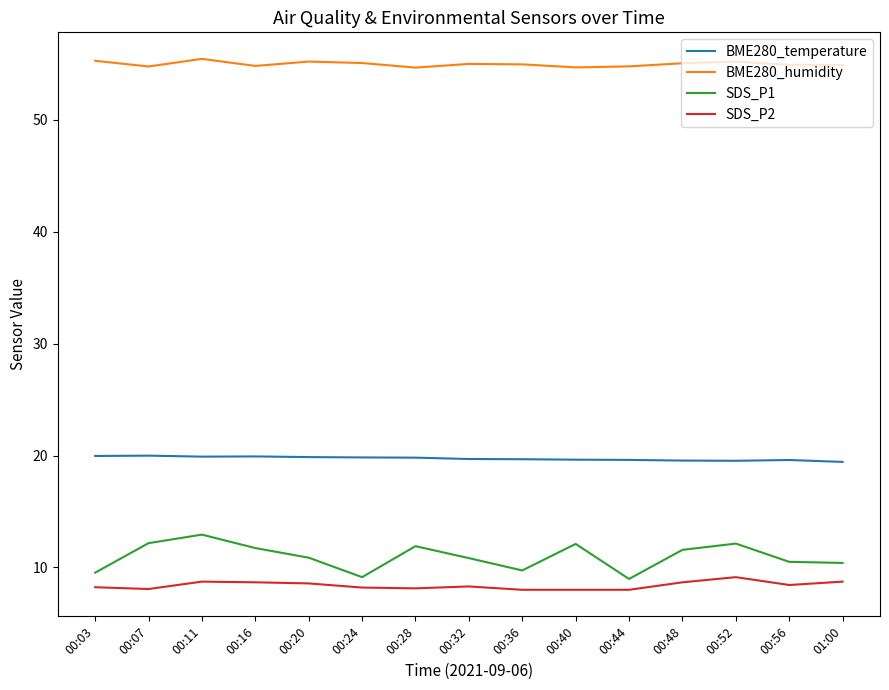

Which series has the widest spread of values?

SDS_P1